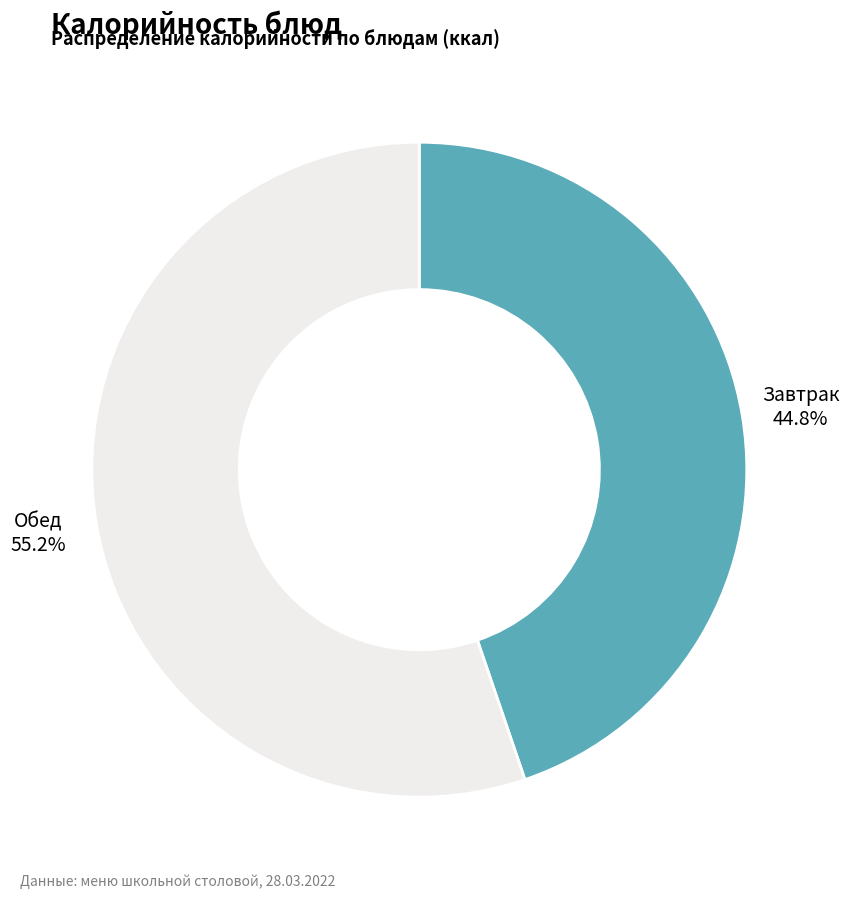

Is there a majority slice in this chart?

Yes